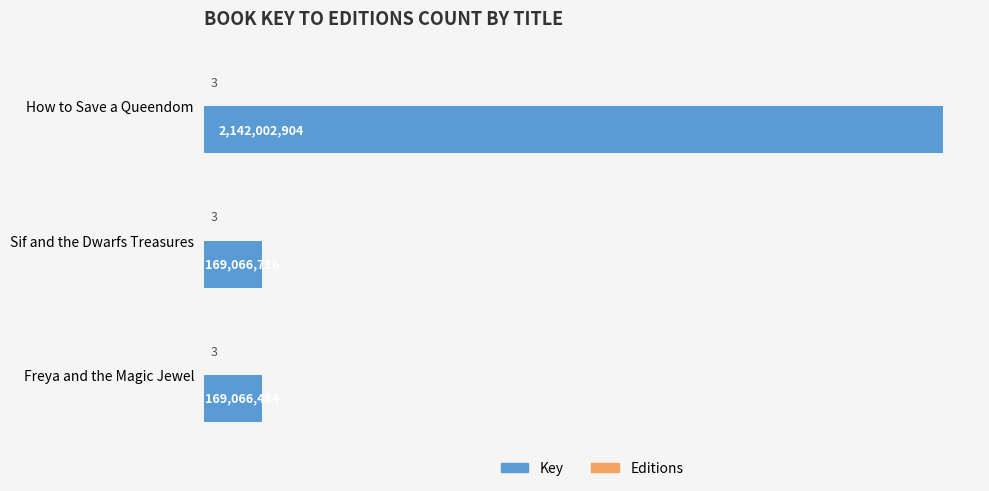

The Key (ID) series shows 265751873.9 at Freya and the Magic Jewel. True or false?

False